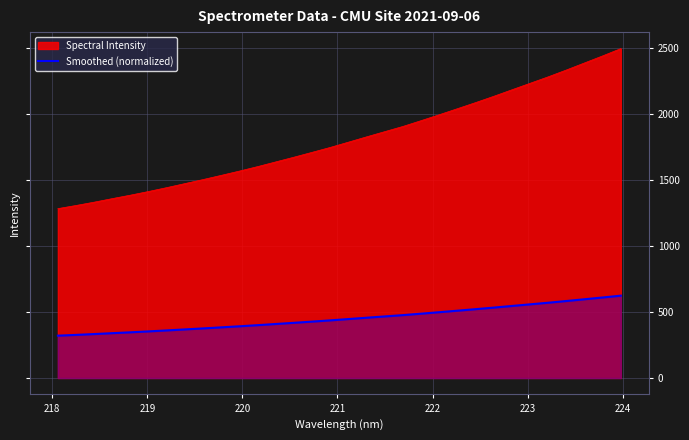

What is the smallest value displayed?

320.4